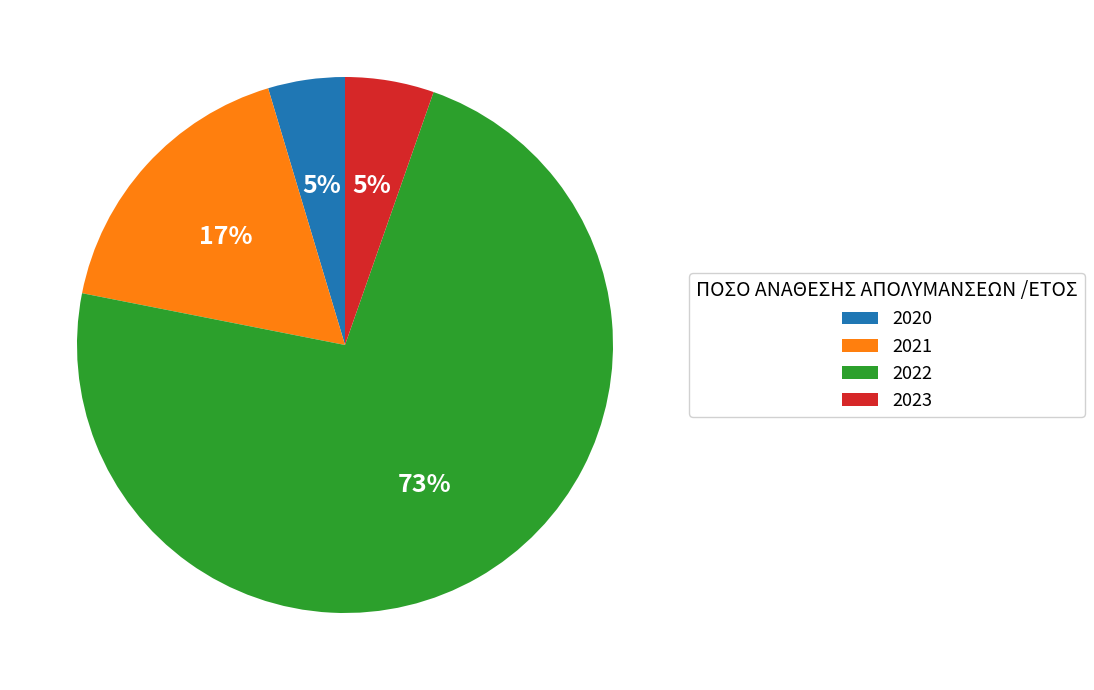

Which category has the smallest portion of the pie?

2020